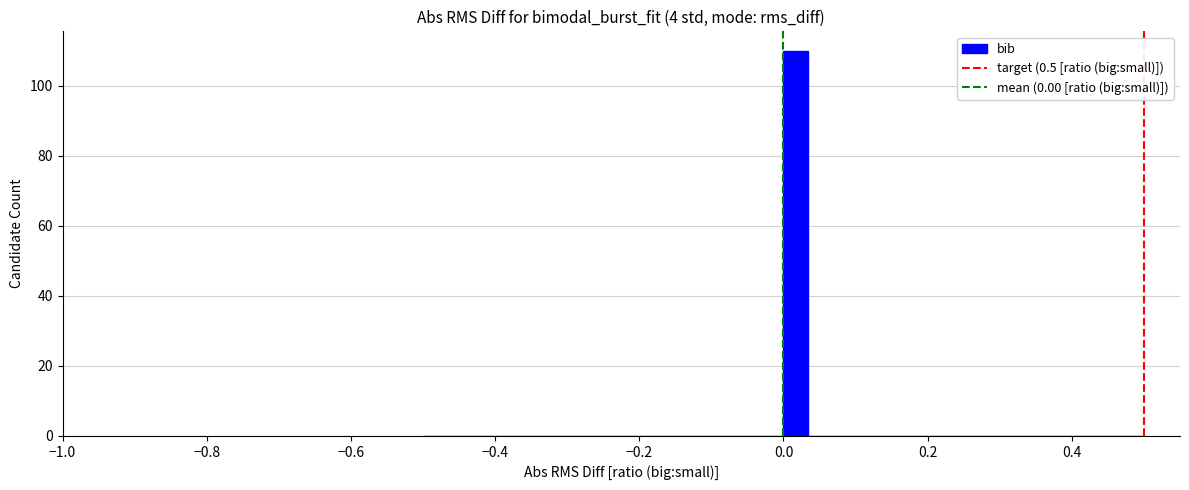

Around what value on the x-axis is the tallest bar? Give the approximate position of its centre, as read against the axis.

0.02